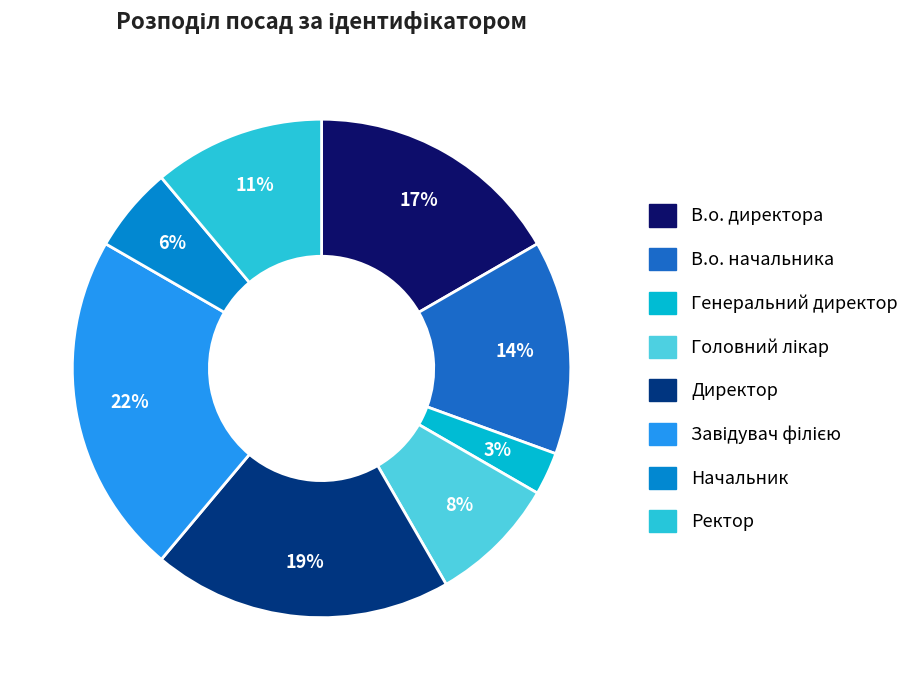

How many segments does this pie chart have?

8